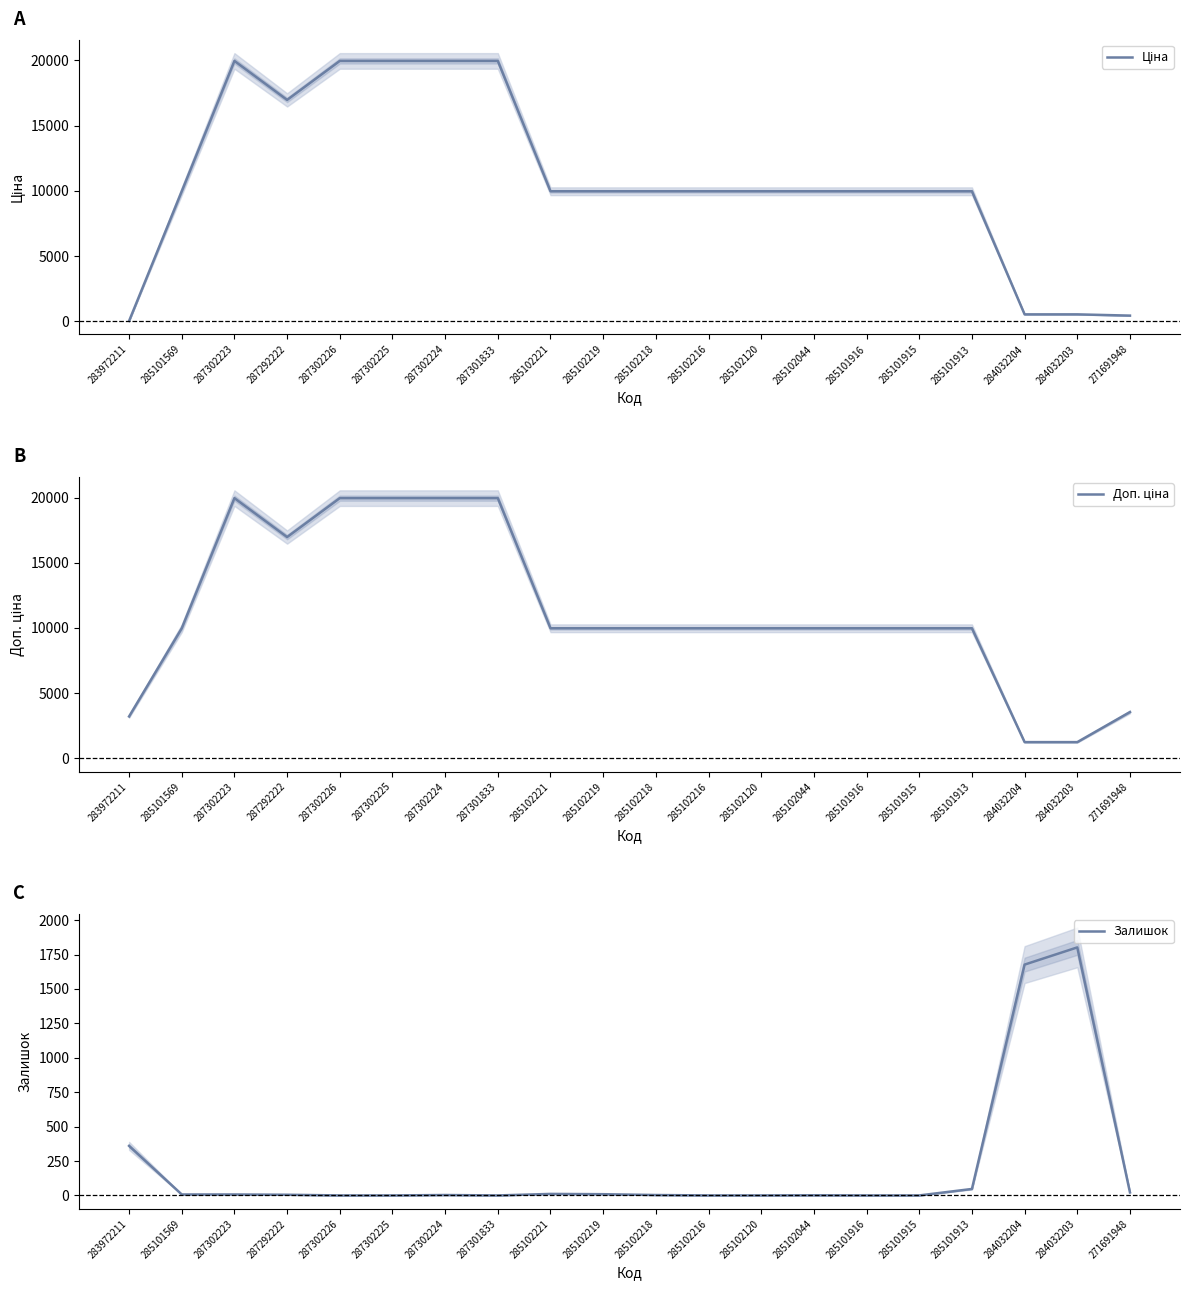

At which category is the sum across all series the highest?

287302223